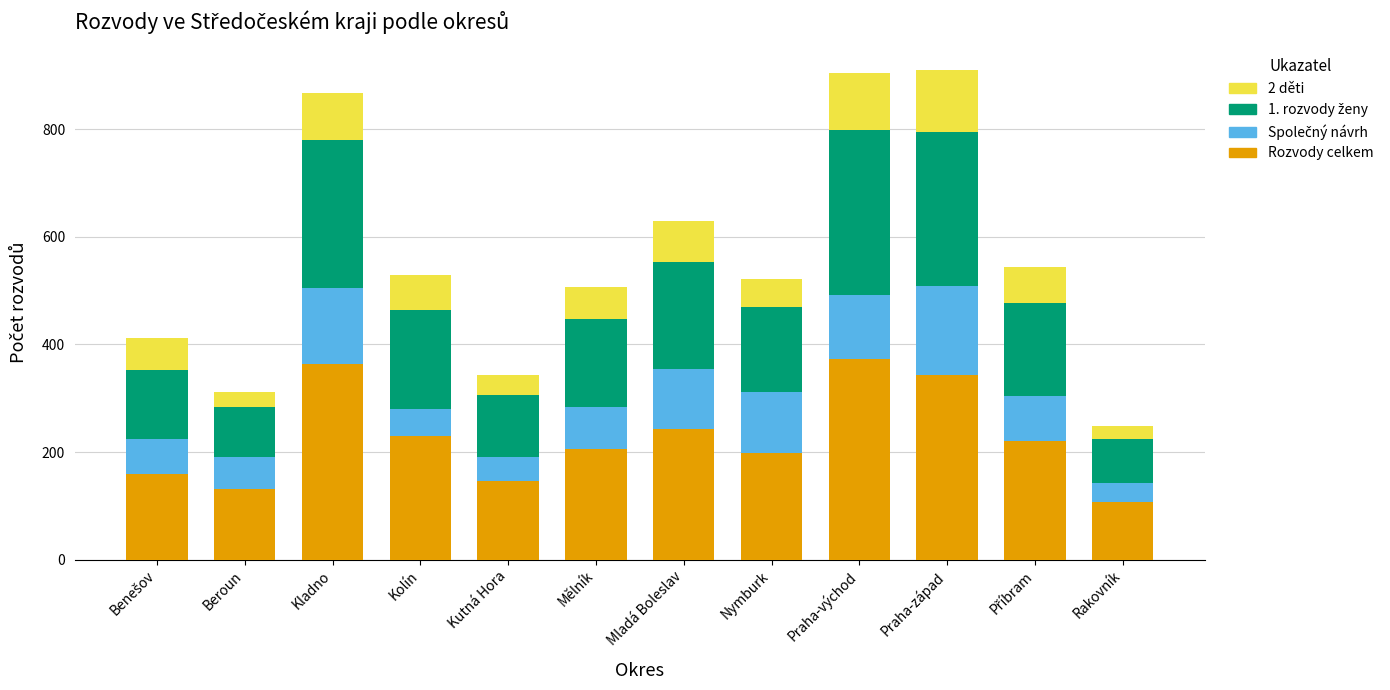

The Rozvody celkem series shows 146 at Kutná Hora. True or false?

True